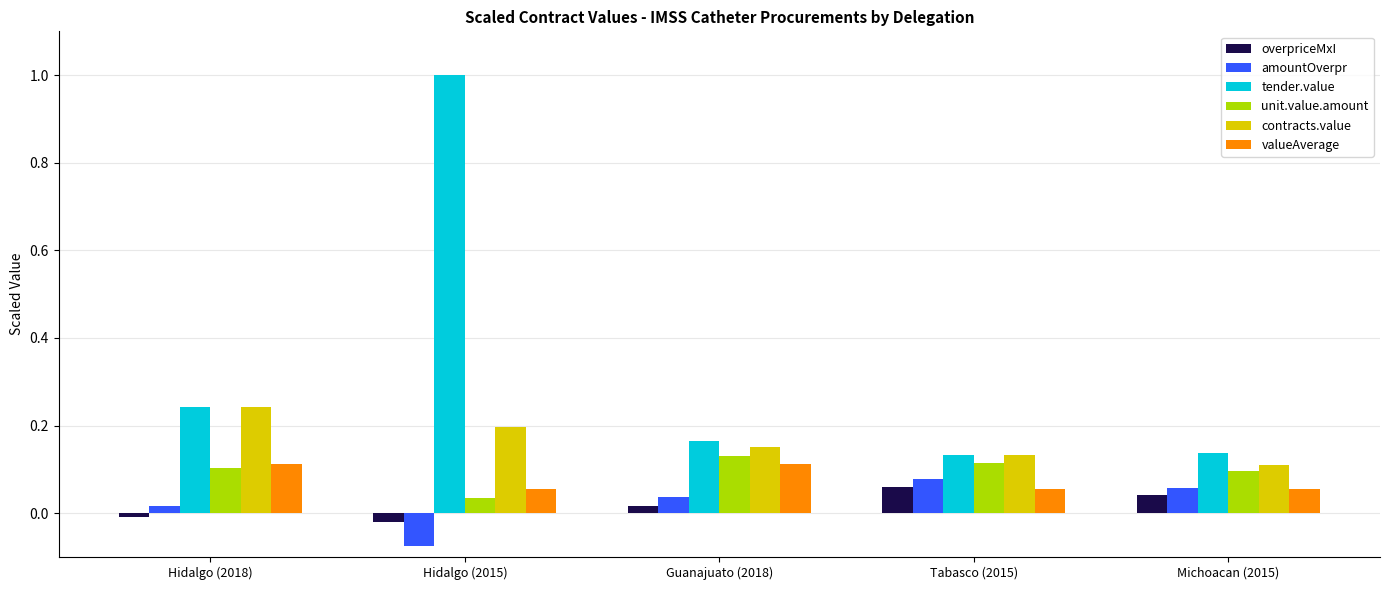

What is the total value across all series at Tabasco (2015)?

0.6